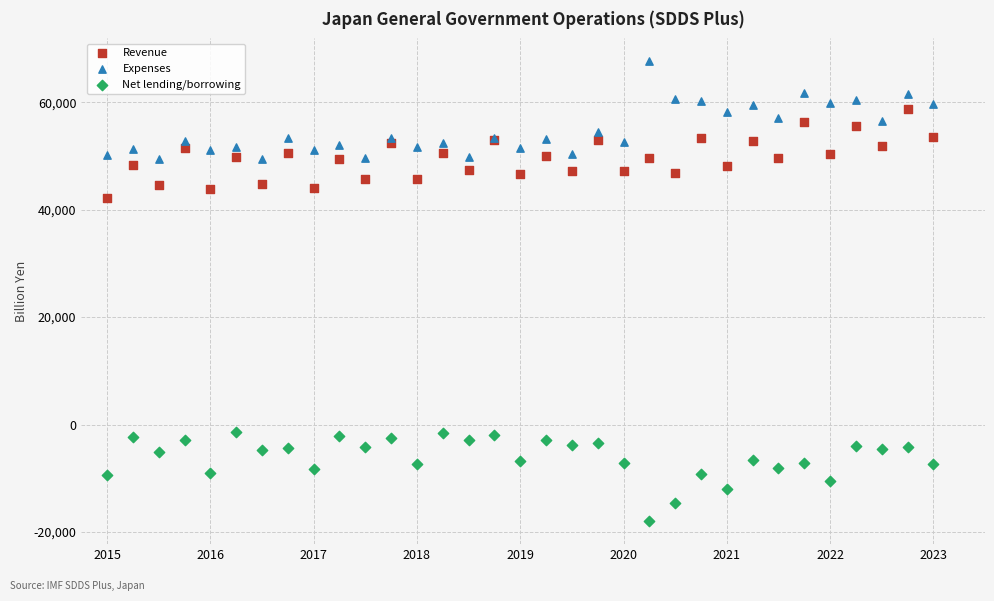

Which series reaches the minimum Y coordinate?

Net lending/borrowing